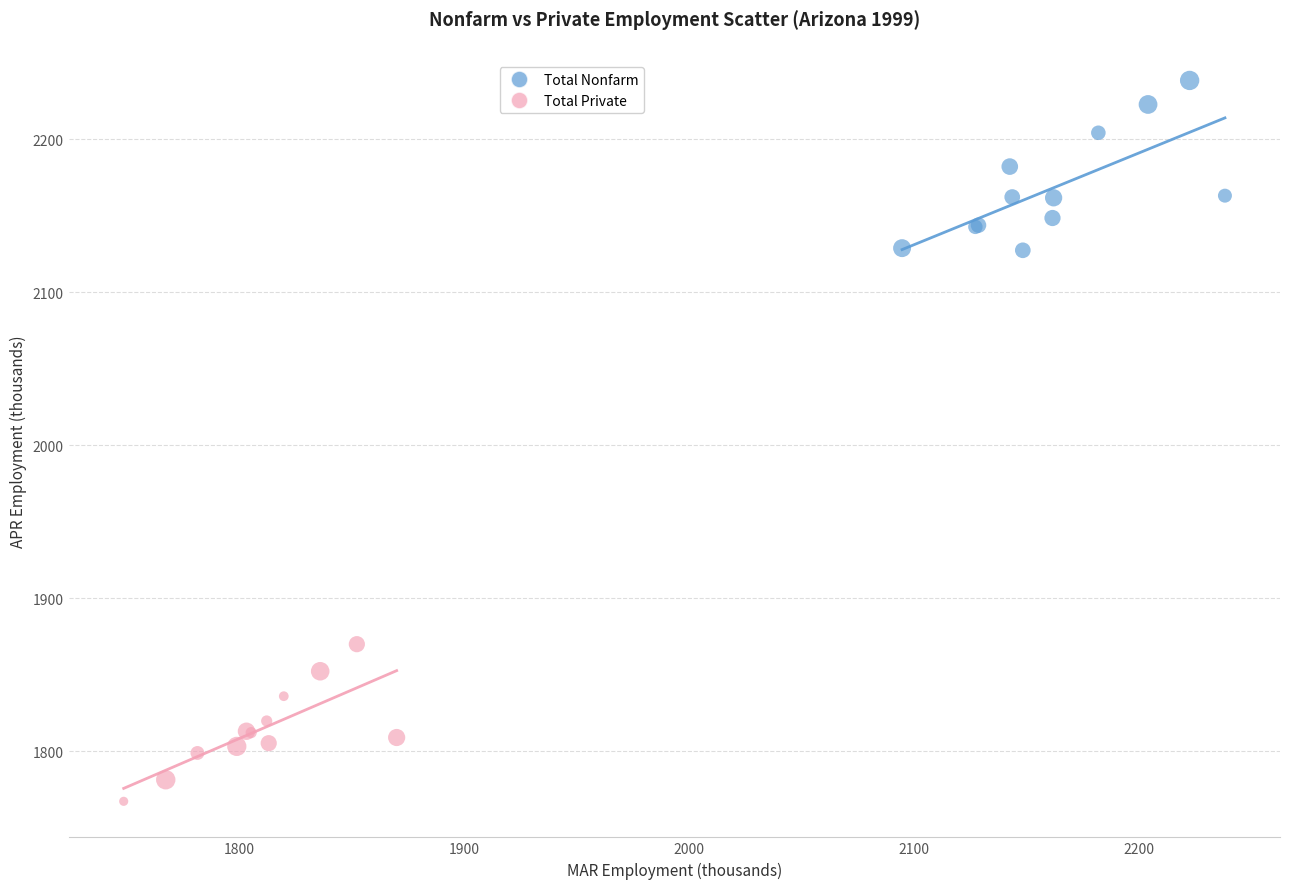

Which series has the largest Y range (max minus min)?

Total Nonfarm